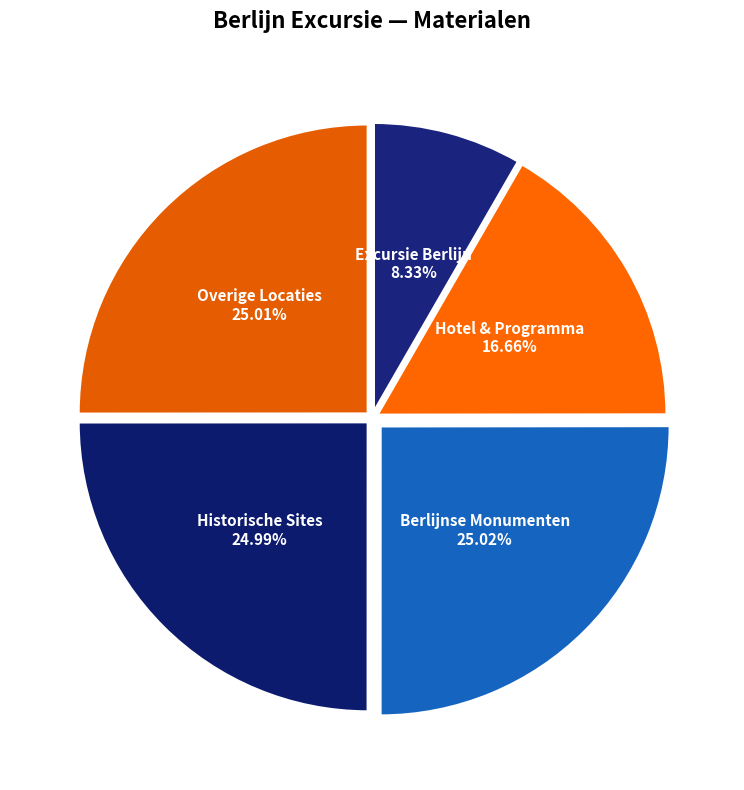

Which category has the smallest portion of the pie?

Excursie Berlijn